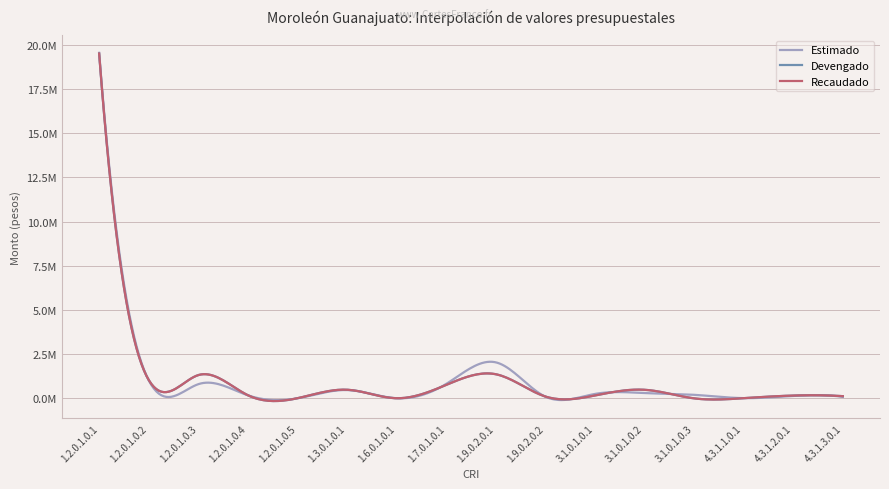

Reading left to right, what are all the values shown in this chart?

Estimado: 1.2.0.1.0.1=19549501.9	1.2.0.1.0.2=1016067.2	1.2.0.1.0.3=801426.2	1.2.0.1.0.4=171611.1	1.2.0.1.0.5=2225.0	1.3.0.1.0.1=469680.0	1.6.0.1.0.1=6290.0	1.7.0.1.0.1=815773.7	1.9.0.2.0.1=2037426.1	1.9.0.2.0.2=96101.5	3.1.0.1.0.1=250000.0	3.1.0.1.0.2=300000.0	3.1.0.1.0.3=200000.0	4.3.1.1.0.1=12354.0	4.3.1.2.0.1=138000.0	4.3.1.3.0.1=82400.0
Devengado: 1.2.0.1.0.1=19507227.2	1.2.0.1.0.2=1039601.2	1.2.0.1.0.3=1315430.6	1.2.0.1.0.4=176959.5	1.2.0.1.0.5=7774.3	1.3.0.1.0.1=487455.3	1.6.0.1.0.1=6290.0	1.7.0.1.0.1=759568.6	1.9.0.2.0.1=1364185.4	1.9.0.2.0.2=104104.5	3.1.0.1.0.1=161875.0	3.1.0.1.0.2=484500.0	3.1.0.1.0.3=0.0	4.3.1.1.0.1=9758.4	4.3.1.2.0.1=157855.0	4.3.1.3.0.1=123350.9
Recaudado: 1.2.0.1.0.1=19507227.2	1.2.0.1.0.2=1039601.2	1.2.0.1.0.3=1315430.6	1.2.0.1.0.4=176959.5	1.2.0.1.0.5=7774.3	1.3.0.1.0.1=487455.3	1.6.0.1.0.1=6290.0	1.7.0.1.0.1=759568.6	1.9.0.2.0.1=1364185.4	1.9.0.2.0.2=104104.5	3.1.0.1.0.1=161875.0	3.1.0.1.0.2=484500.0	3.1.0.1.0.3=0.0	4.3.1.1.0.1=9758.4	4.3.1.2.0.1=157855.0	4.3.1.3.0.1=123350.9